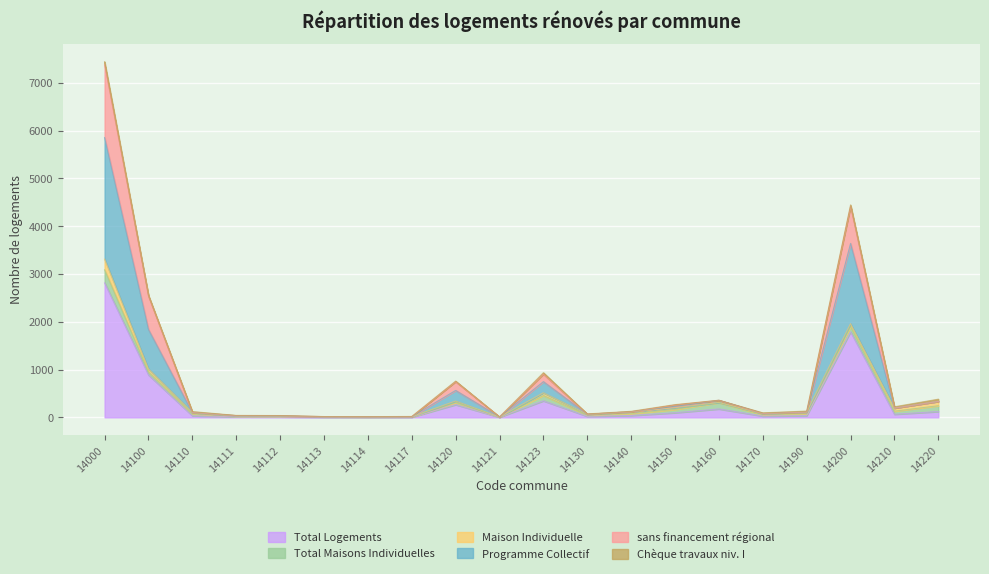

At which category is the sum across all series the highest?

14000